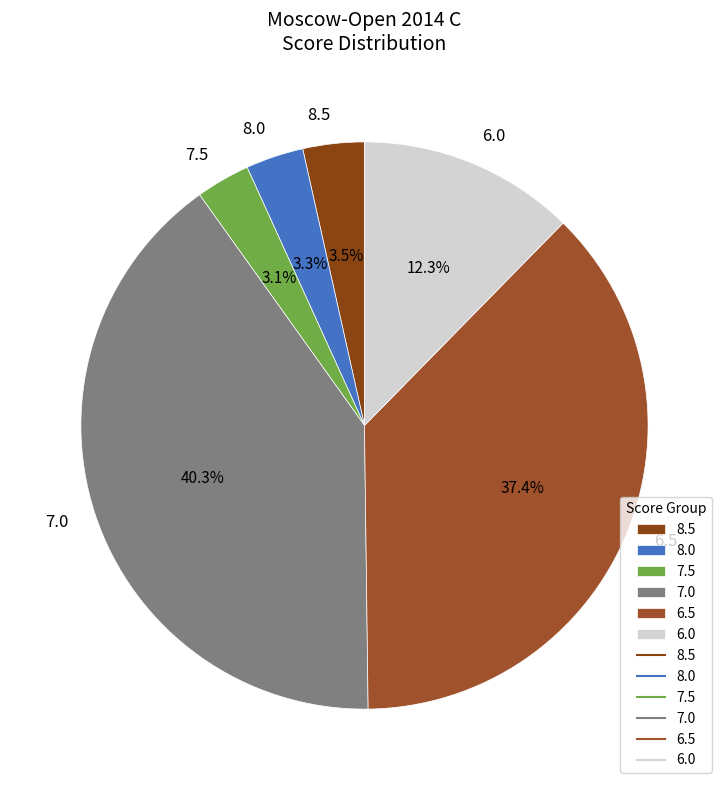

How many slices are in this pie chart?

6